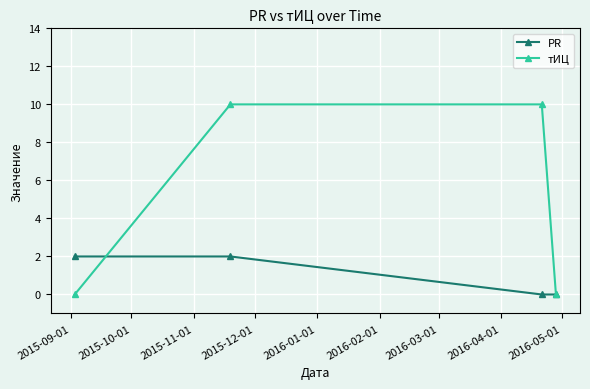

What is the maximum value shown in the chart?

10